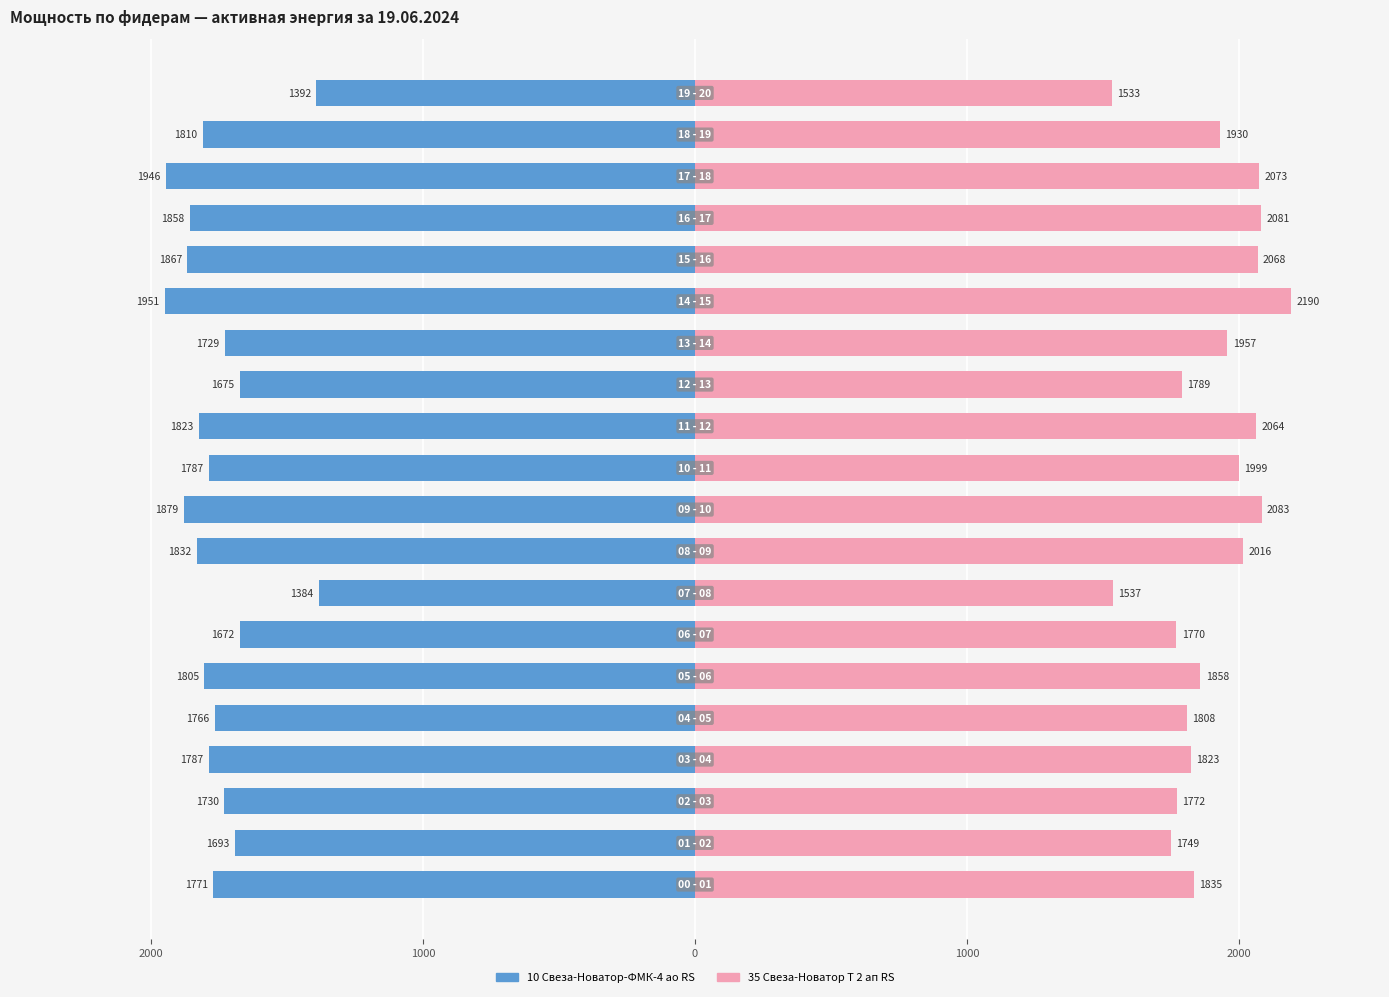

Reading left to right, extract all data points from this chart.

10 Свеза-Новатор-ФМК-4 ао RS: -1771.2	-1692.6	-1730.4	-1787.4	-1765.8	-1804.8	-1672.2	-1383.6	-1831.8	-1879.2	-1786.8	-1823.4	-1674.6	-1728.6	-1950.6	-1866.6	-1858.2	-1946.4	-1809.6	-1392.0
35 Свеза-Новатор Т 2 ап RS: 1835.4	1749.3	1772.4	1822.8	1808.1	1858.5	1770.3	1537.2	2016.0	2083.2	1999.2	2064.3	1789.2	1957.2	2190.3	2068.5	2081.1	2072.7	1929.9	1533.0